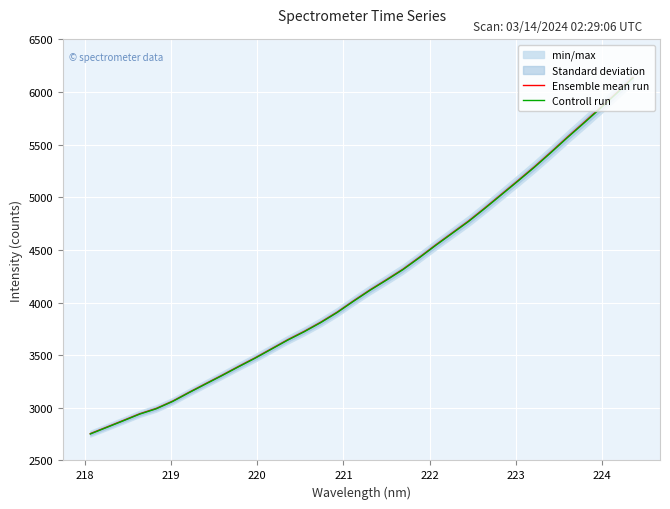

True or false: Controll run and Ensemble mean run intersect in this chart.

False